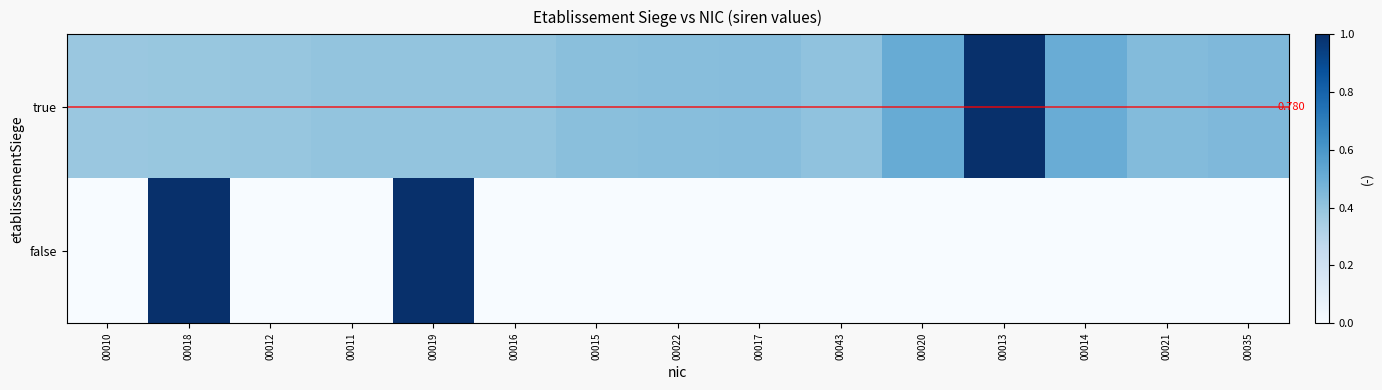

The true series shows 0.3 at 00014. True or false?

False